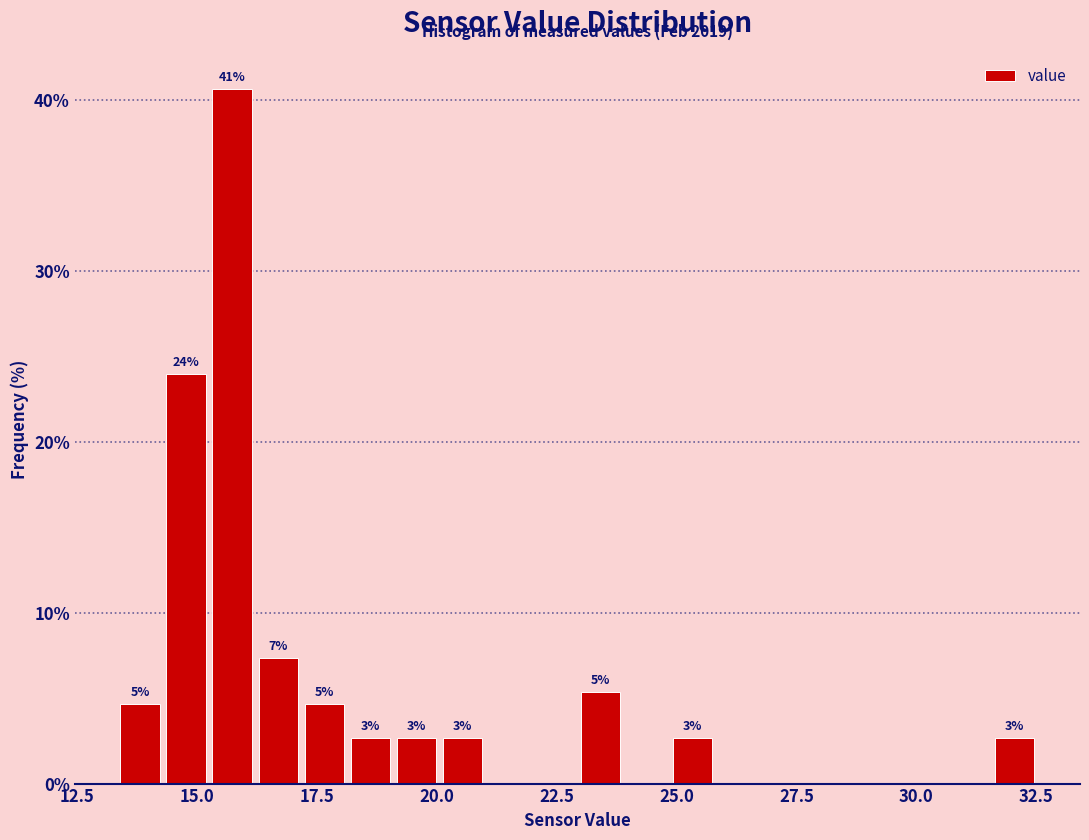

Around what value on the x-axis is the tallest bar? Give the approximate position of its centre, as read against the axis.

15.5